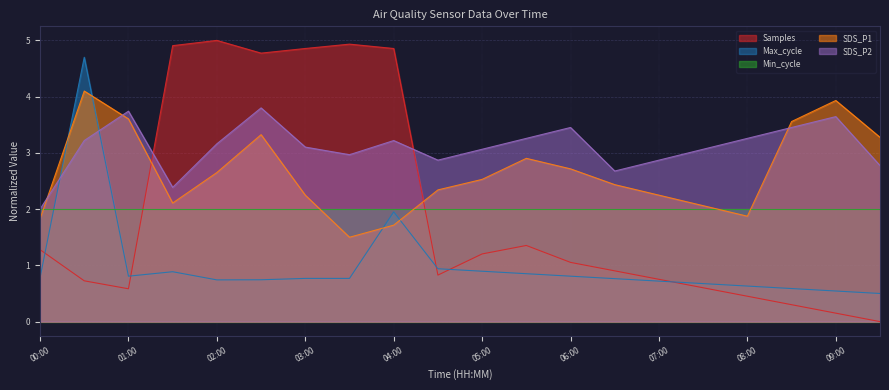

What is the difference between the maximum and second lowest values in the Max_cycle series?

4.2